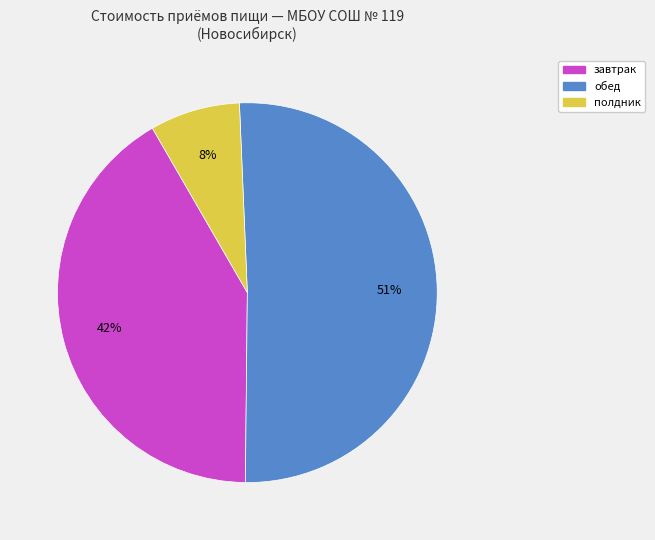

Which has a higher value, обед or полдник?

обед